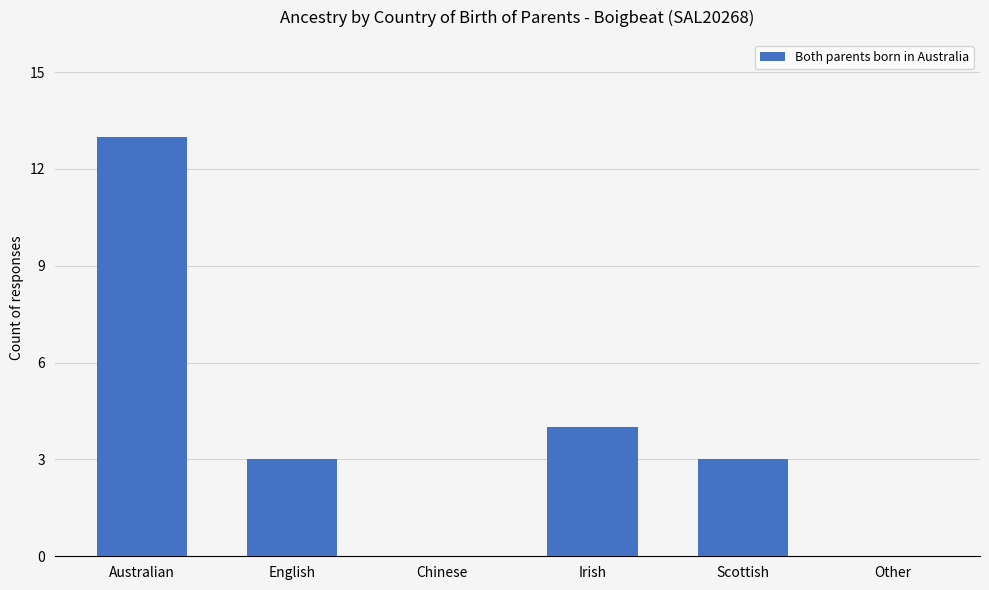

Read the value at English, to the nearest 5.

5